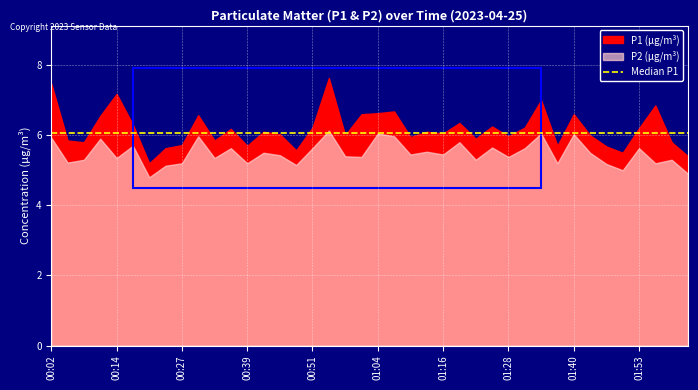

What is the difference between the P1 values at 01:04 and 01:19?

0.3